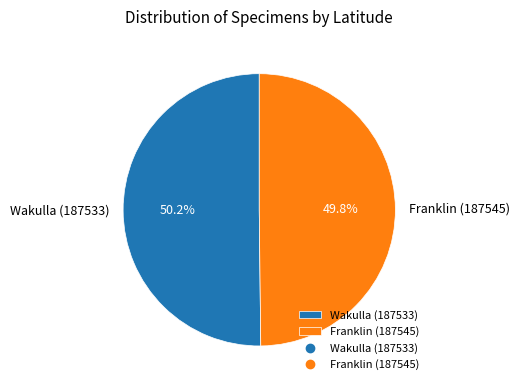

What is the ratio of the value at Franklin (187545) to the value at Wakulla (187533)?

1.0